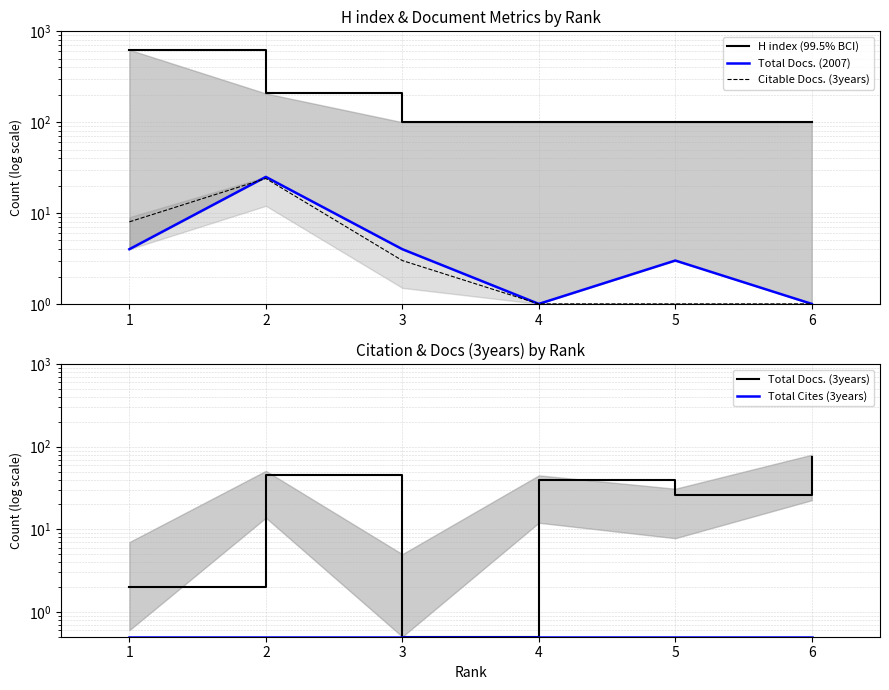

Does the chart have visible grid lines?

Yes